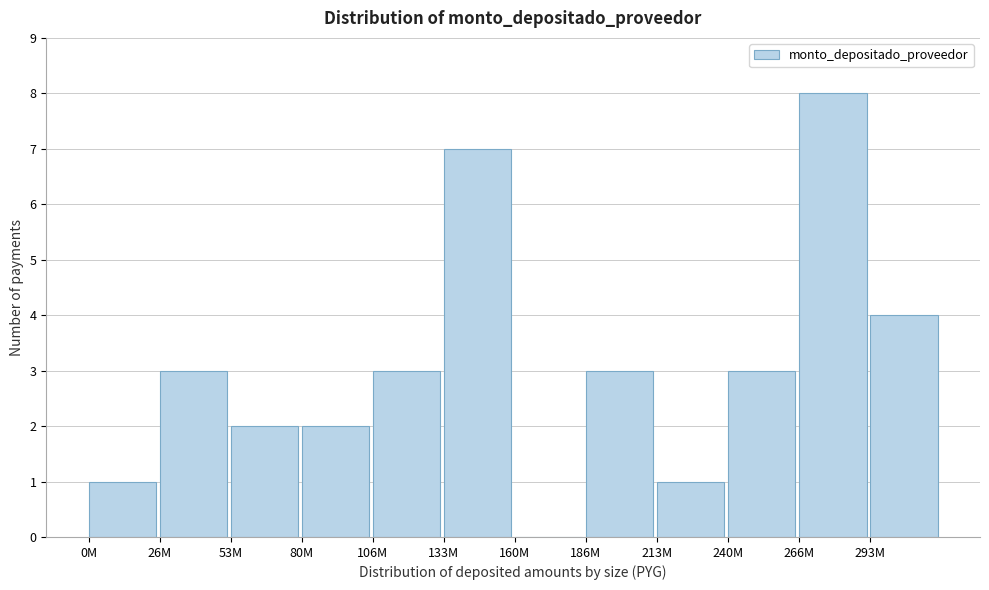

Reading left to right, list all the values displayed in this chart.

0M=1	26M=3	53M=2	80M=2	106M=3	133M=7	160M=0	186M=3	213M=1	240M=3	266M=8	293M=4